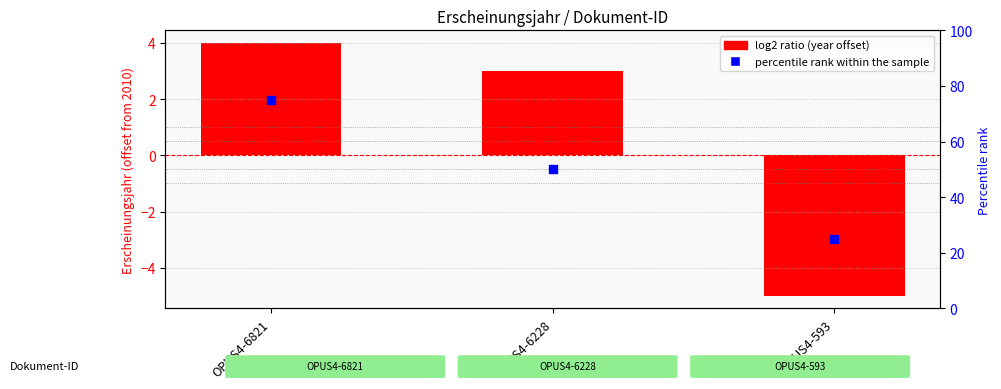

Which series has the widest spread of Y values?

percentile rank within the sample